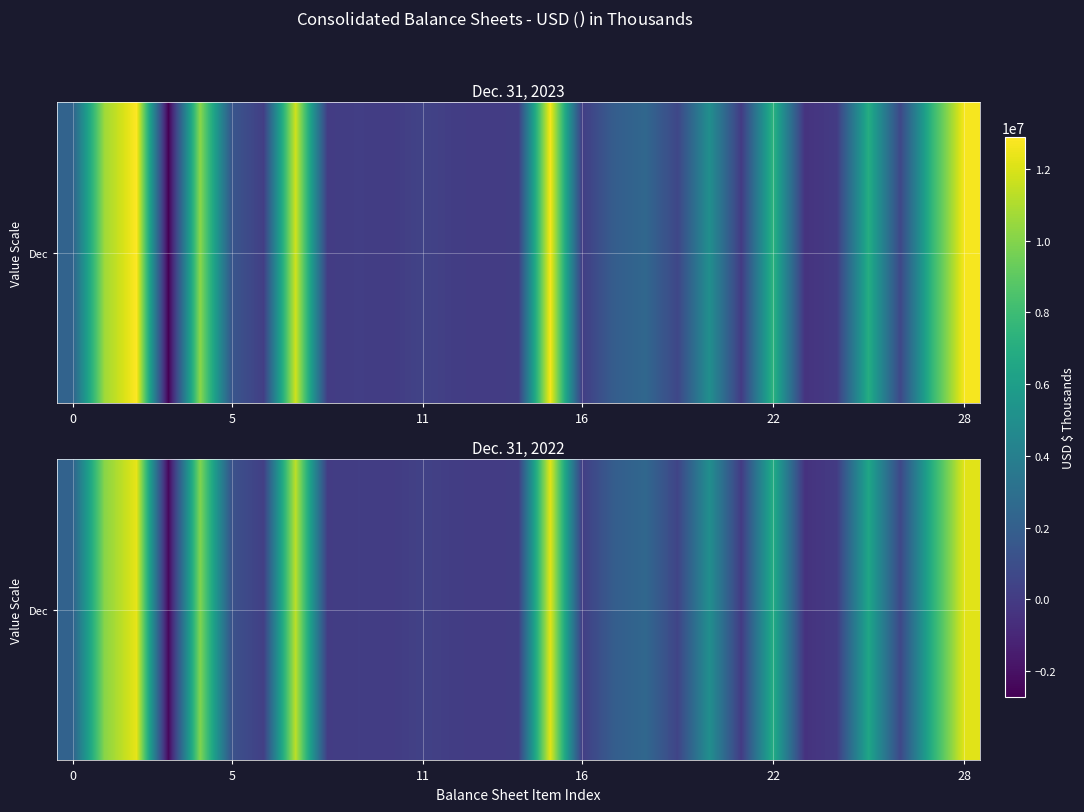

What is the maximum value shown in the chart?

12325124